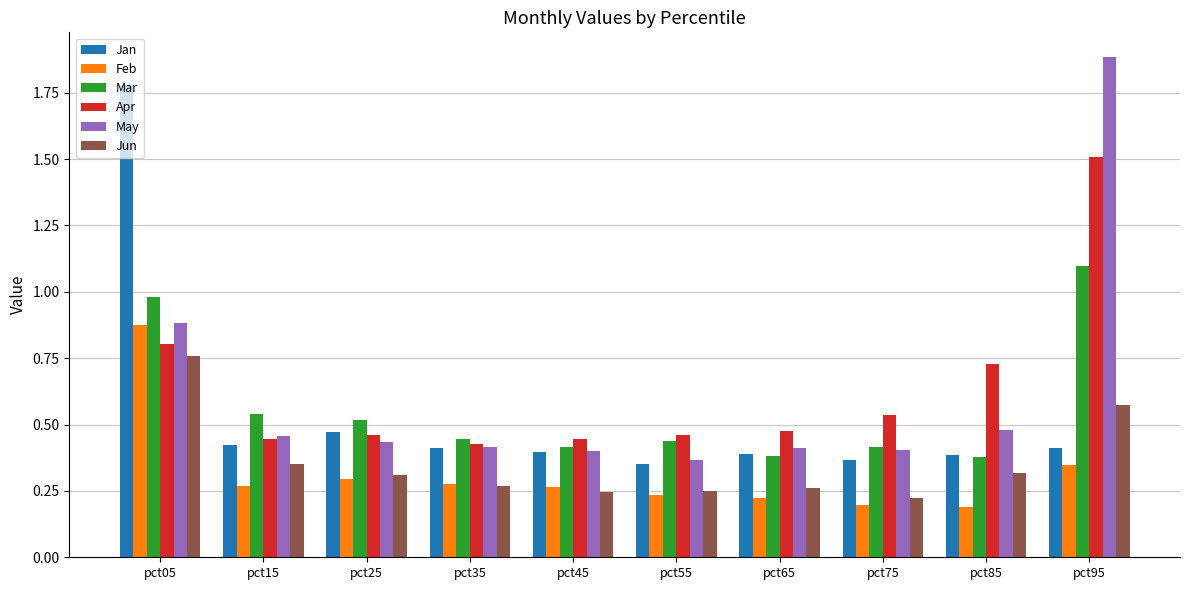

What is the difference between the maximum and minimum values in the May series?

1.5